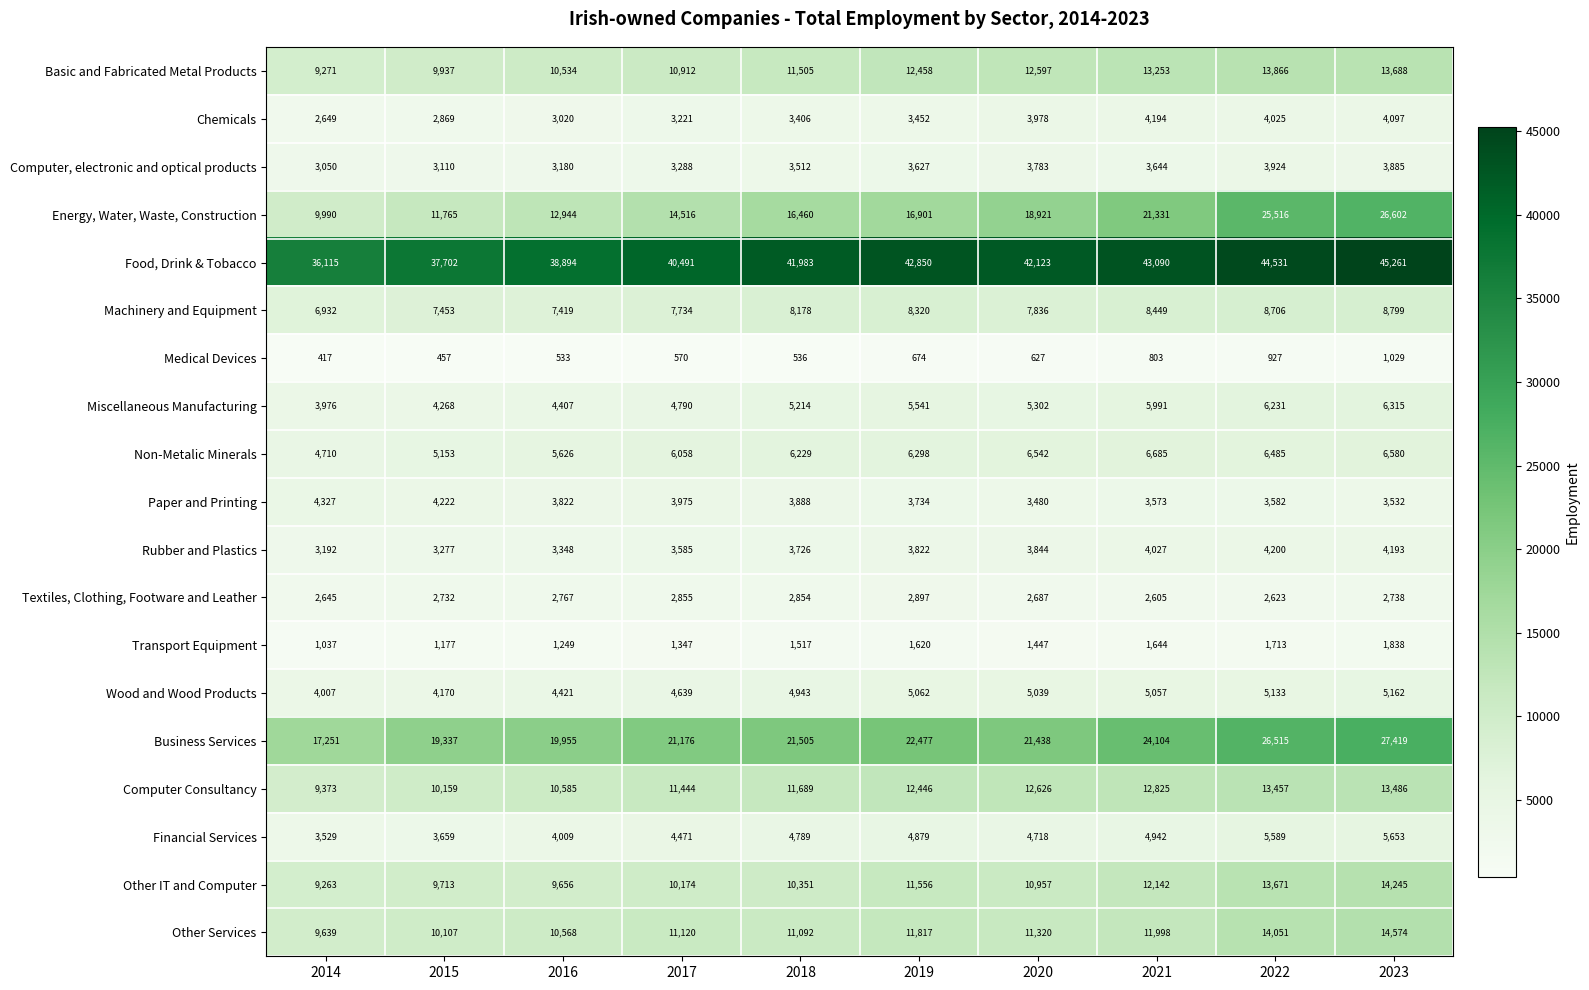

Is it true that Medical Devices equals 1207 at 2021?

False